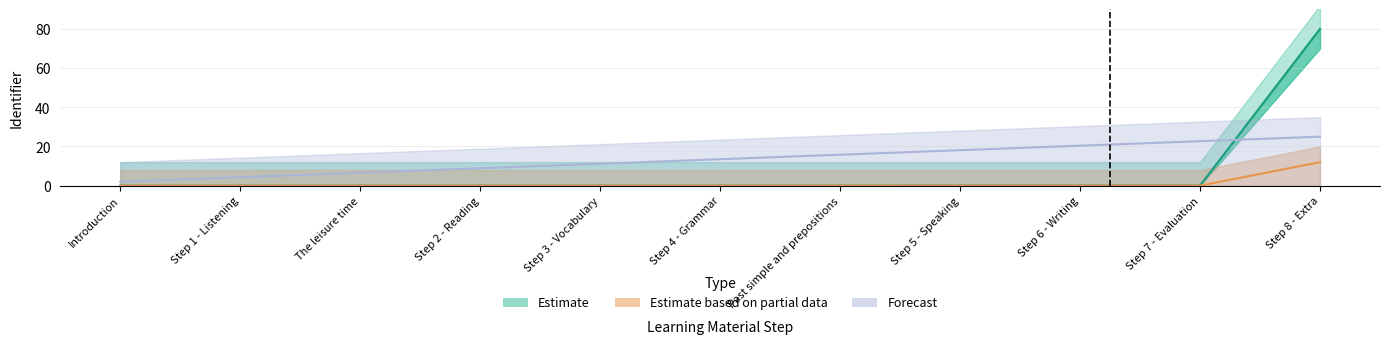

True or false: Estimate based on partial data has a value of 0.0 at Step 2 - Reading.

True